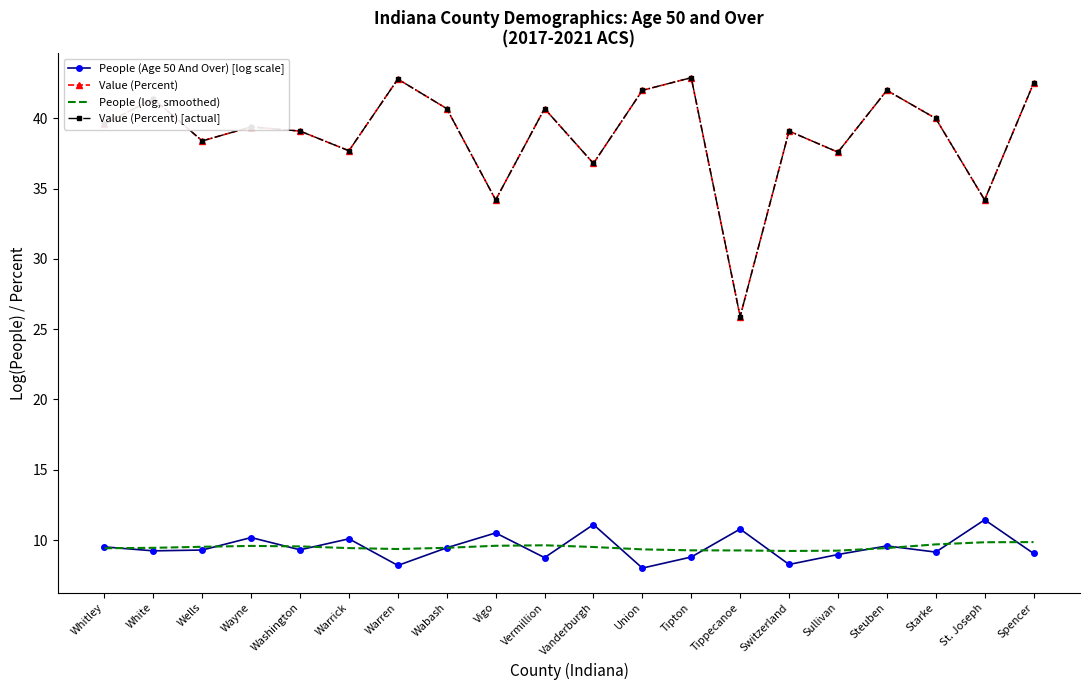

How many data points in People (Age 50 And Over) [log scale] are above 9?

14